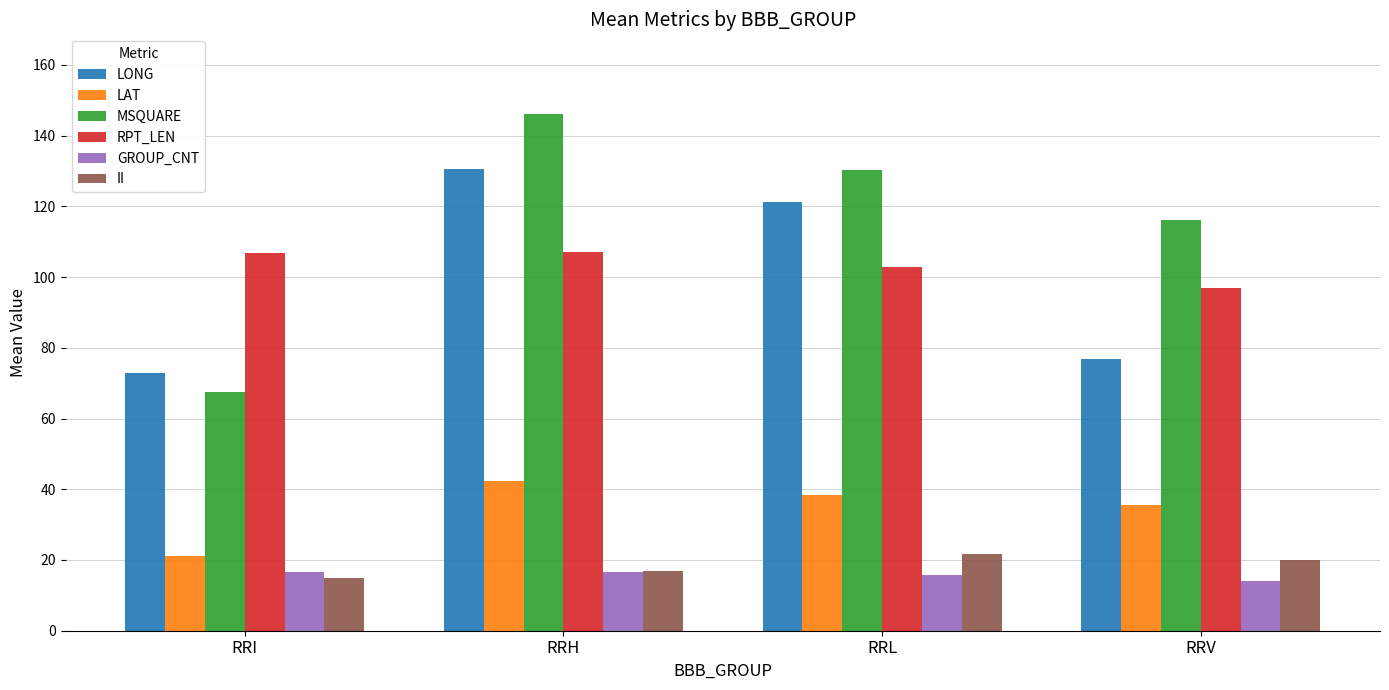

Rank the series by their maximum value, from highest to lowest.

MSQUARE, LONG, RPT_LEN, LAT, II, GROUP_CNT